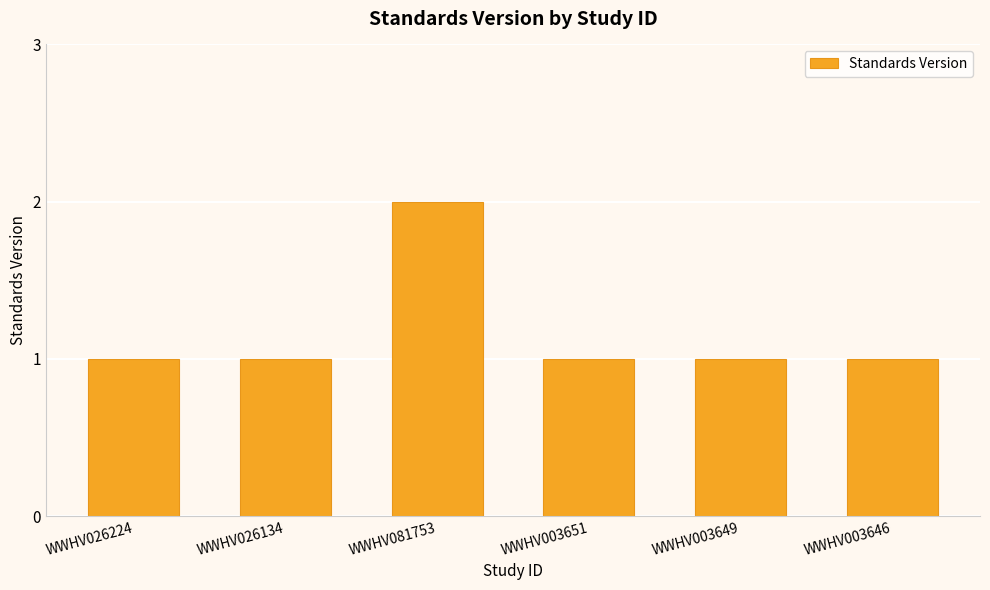

What is the smallest value displayed?

1